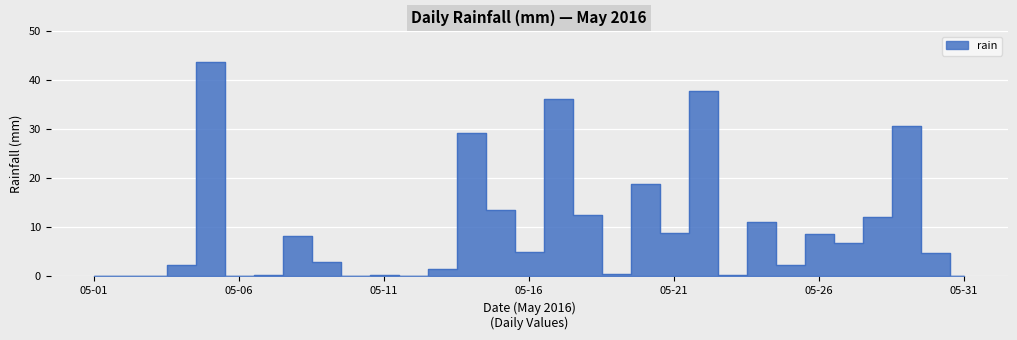

How many positive values are there?

24